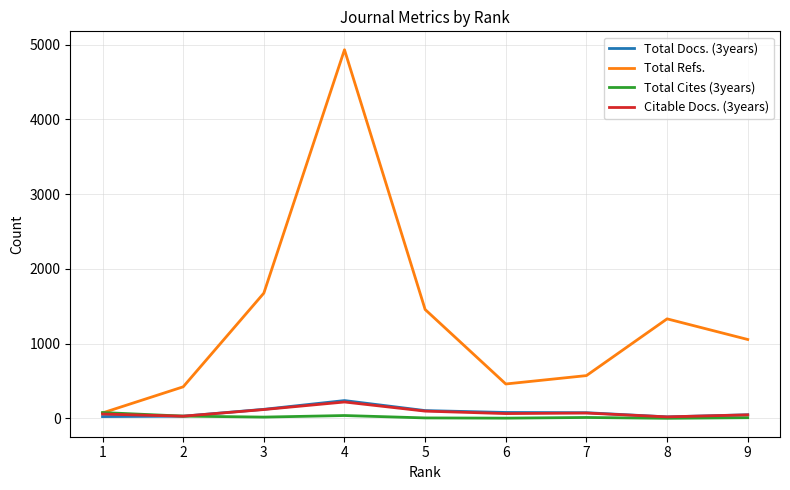

Between 4 and 6, which series saw the biggest shift?

Total Refs.